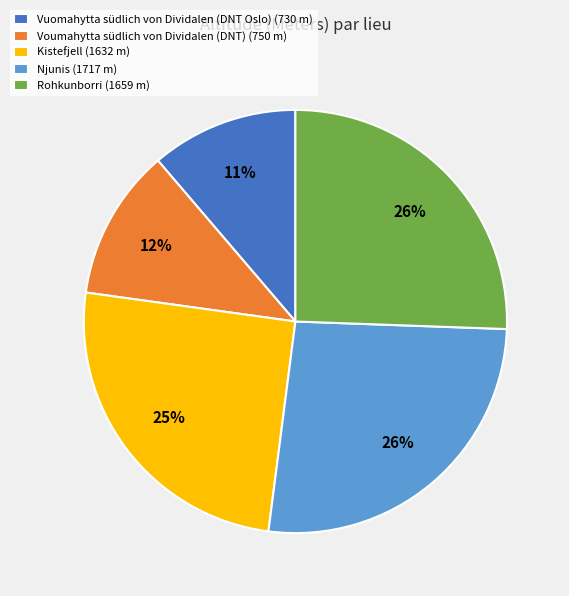

The Njunis slice represents 26% of the pie. True or false?

True